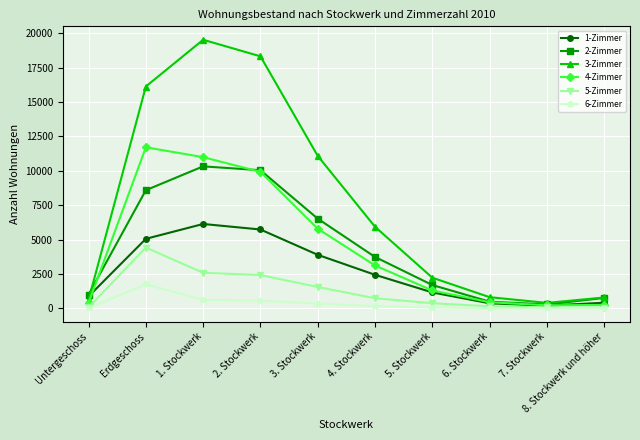

Which category has the highest value in the 5-Zimmer series?

Erdgeschoss